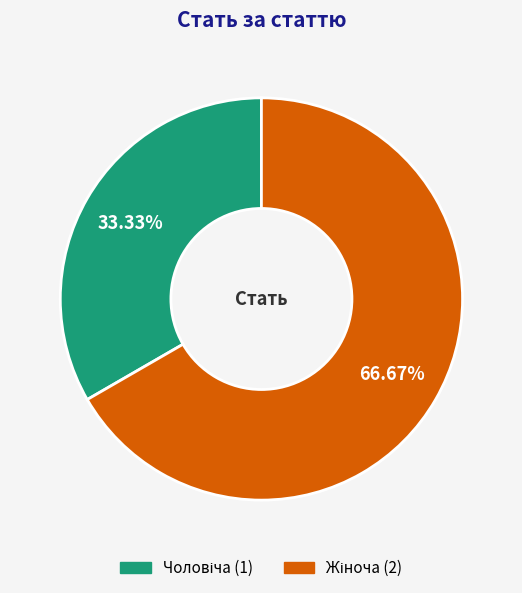

Is there a majority slice in this chart?

Yes